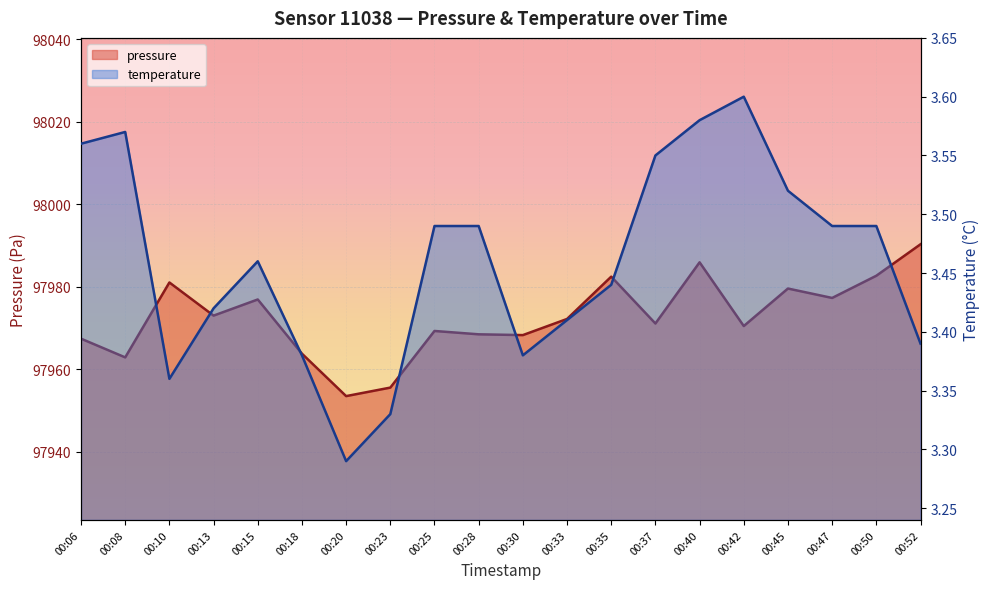

How many temperature values are between 3 and 4?

20